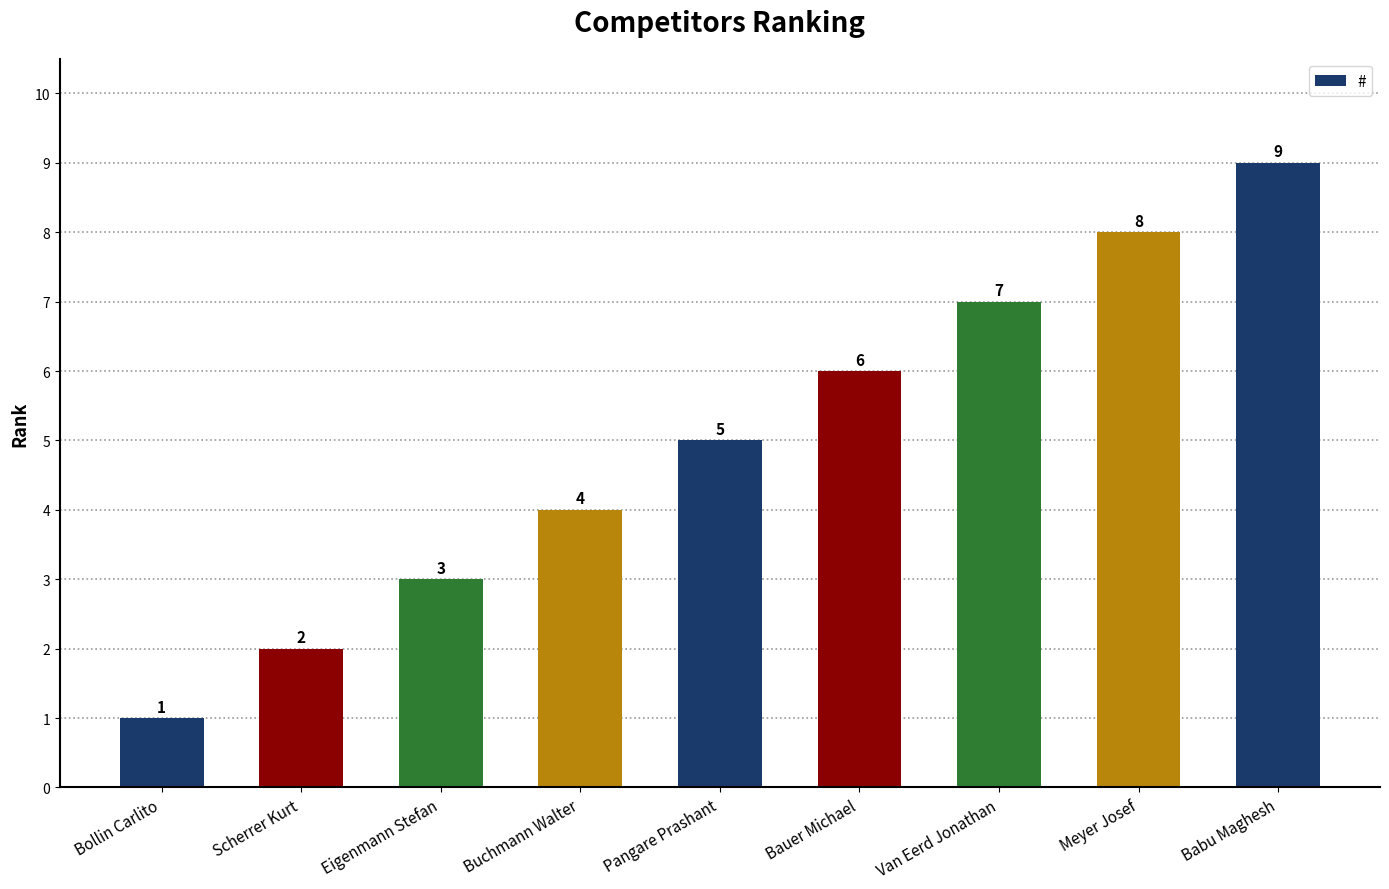

List the labels in order of value, largest first.

Babu Maghesh, Meyer Josef, Van Eerd Jonathan, Bauer Michael, Pangare Prashant, Buchmann Walter, Eigenmann Stefan, Scherrer Kurt, Bollin Carlito